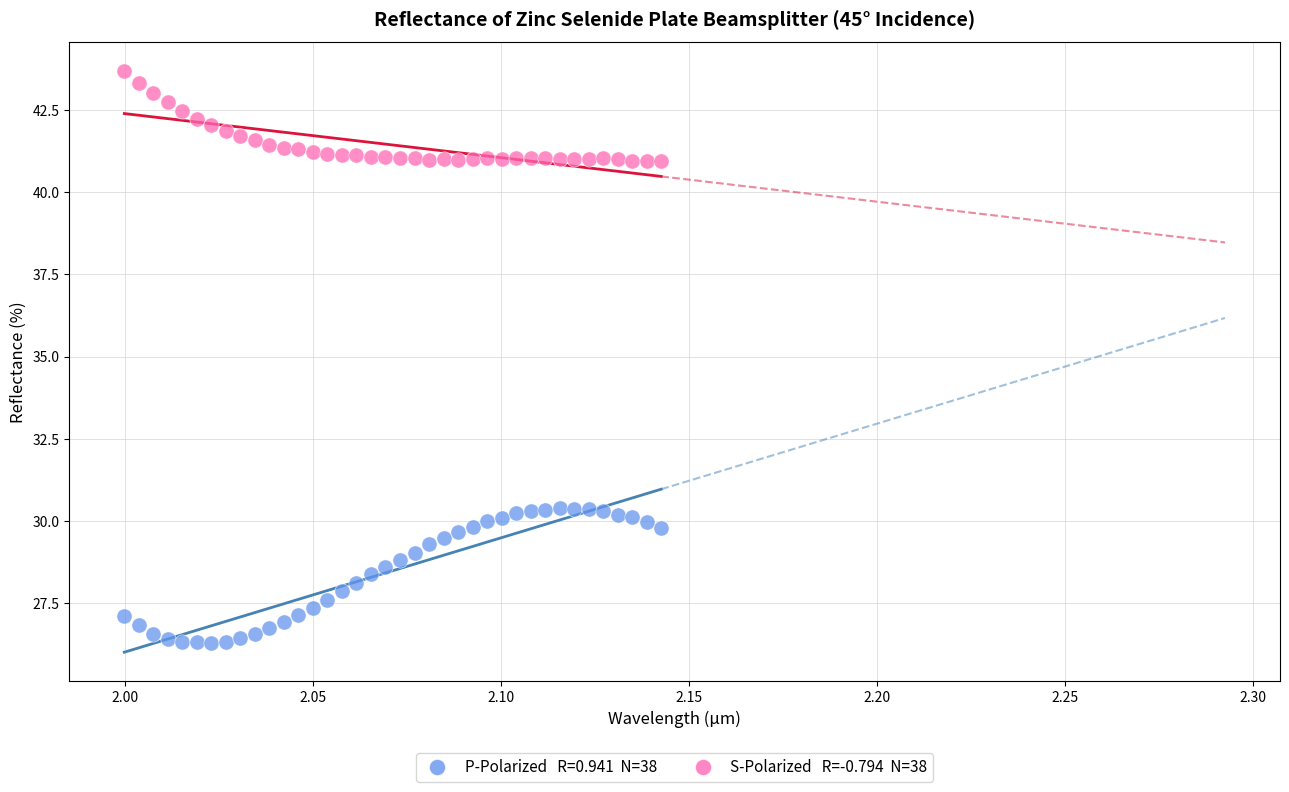

Across all data points, what is the range of Y values (max minus min)?

17.4